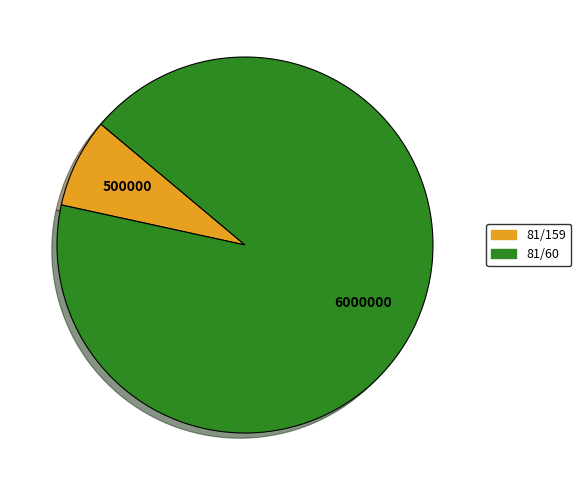

Is 81/159 the majority of the pie?

No